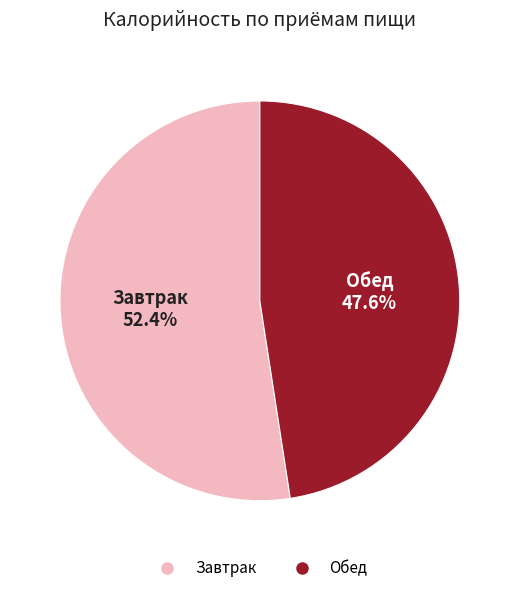

What is the majority slice?

Завтрак